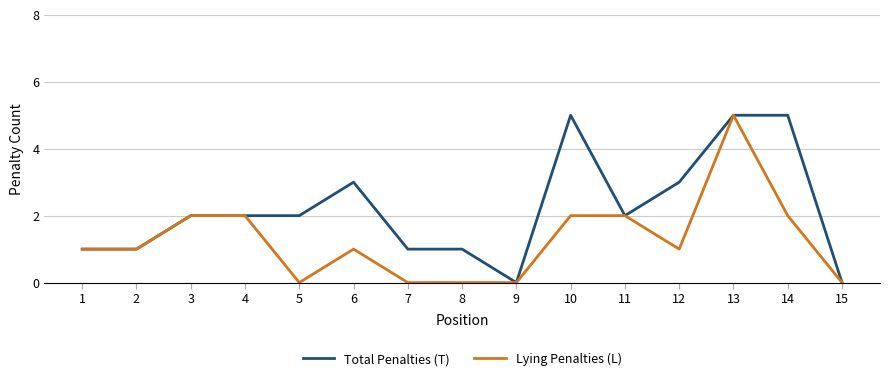

Rank the series at 6 from highest to lowest value.

Total Penalties (T), Lying Penalties (L)